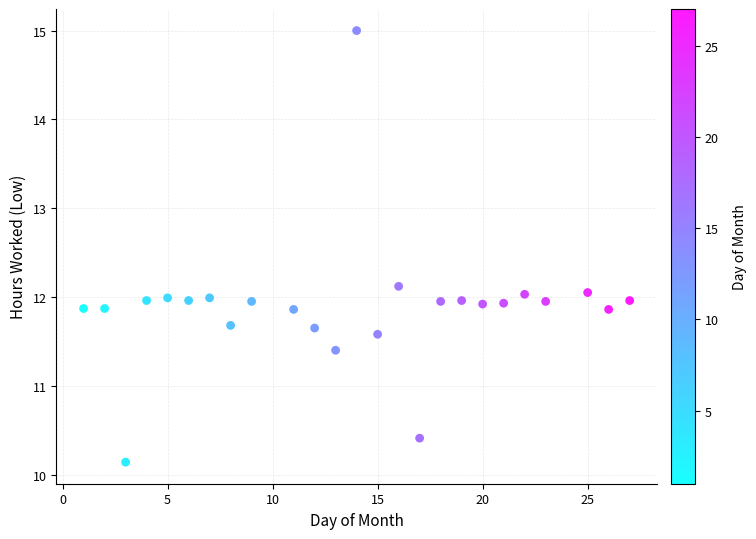

What is the range of Y values (max minus min)?

4.9